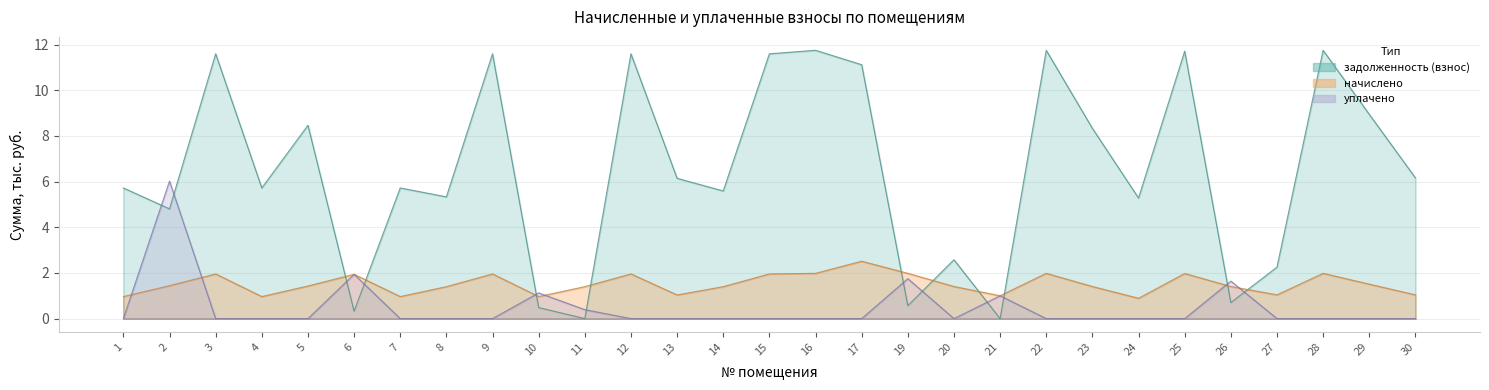

What is the sum of the задолженность (взнос) values at 4 and 20?

8.3